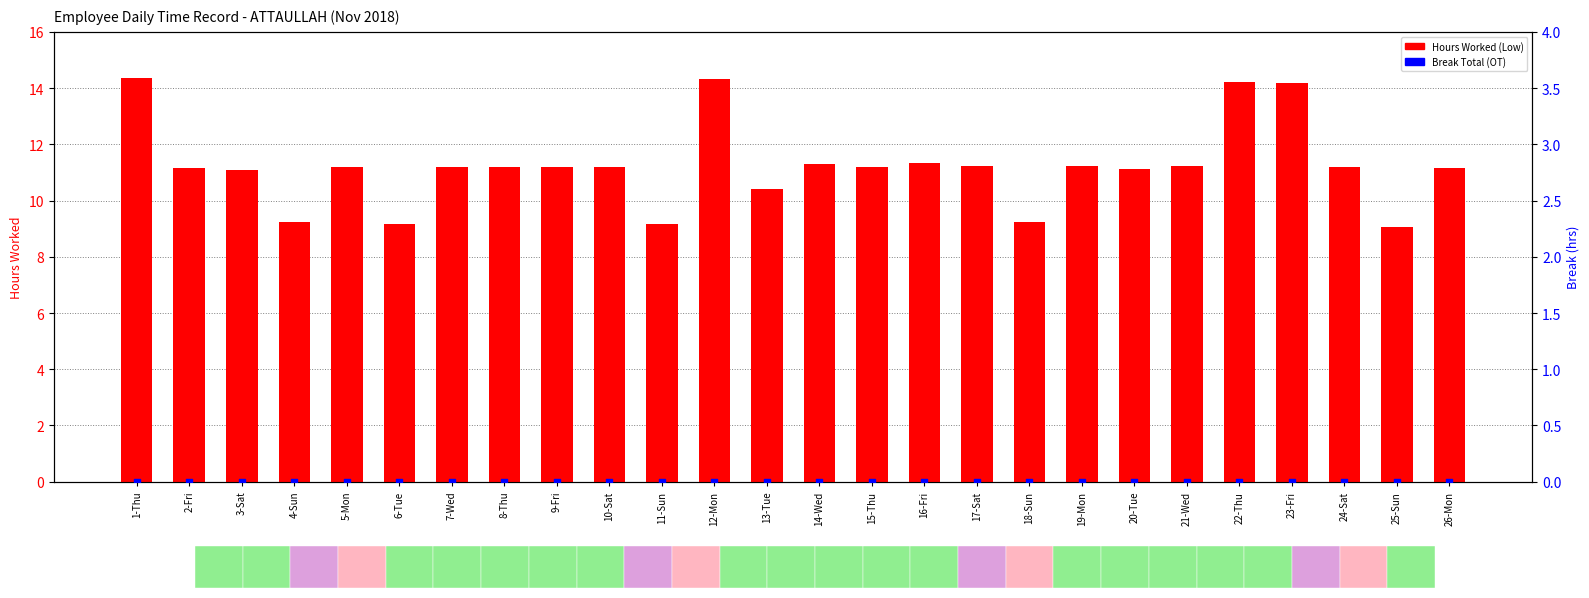

What are all the series names shown in the legend?

Hours Worked (Low), Break Total (OT)